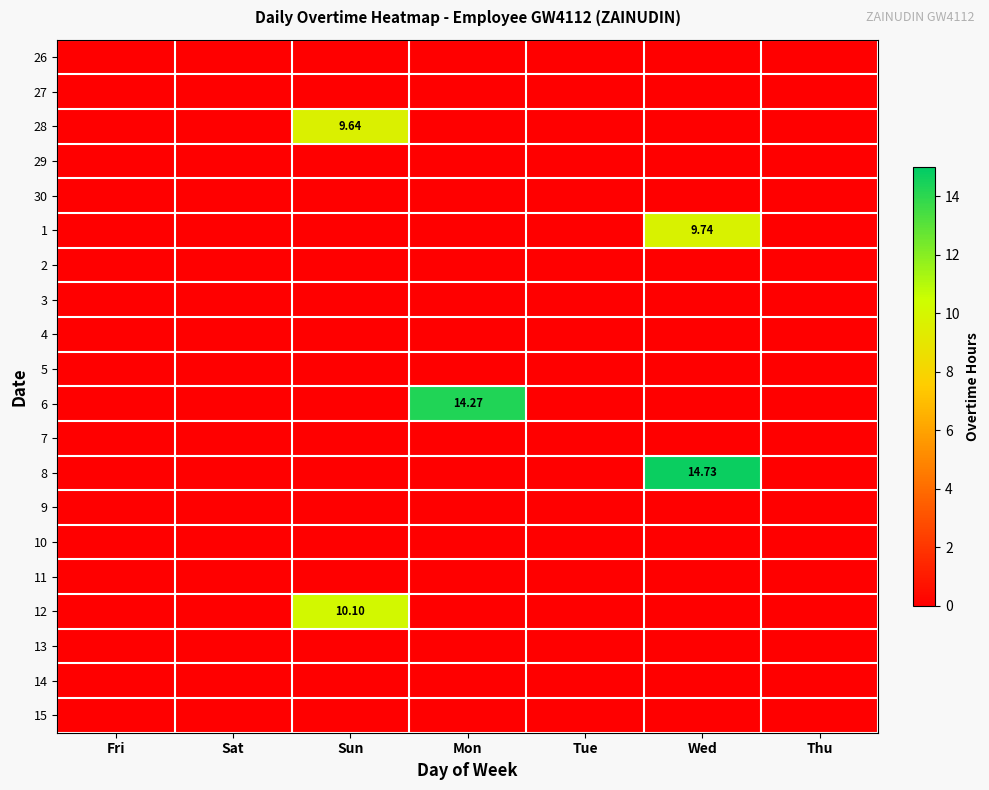

Which label corresponds to the largest value in the chart?

Wed